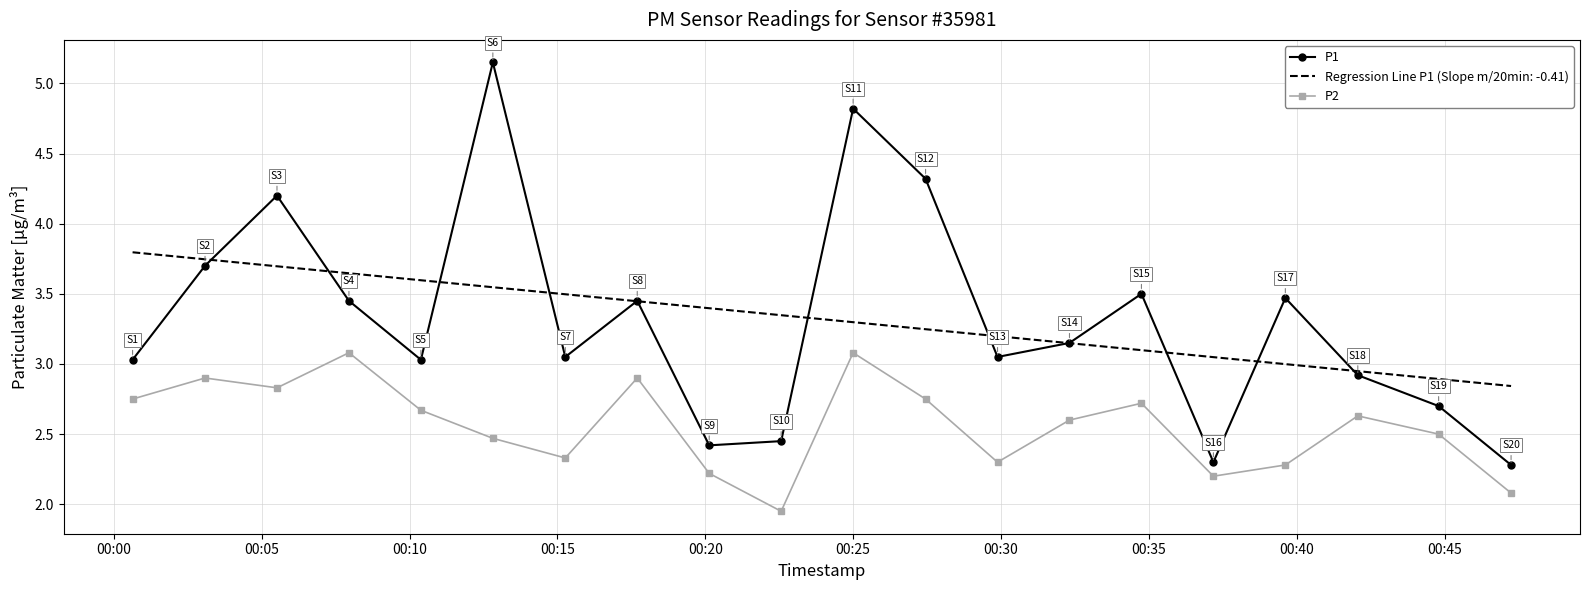

Rank the series by their maximum value, from highest to lowest.

P1, Regression Line P1 (Slope m/20min: -0.41), P2